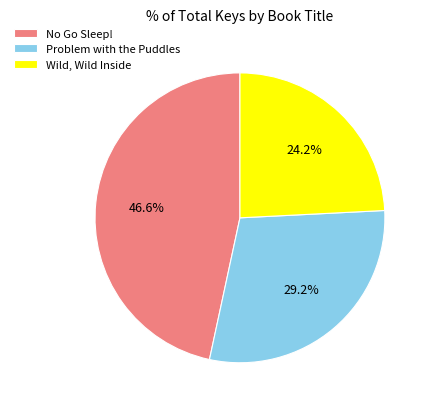

How many slices are in this pie chart?

3